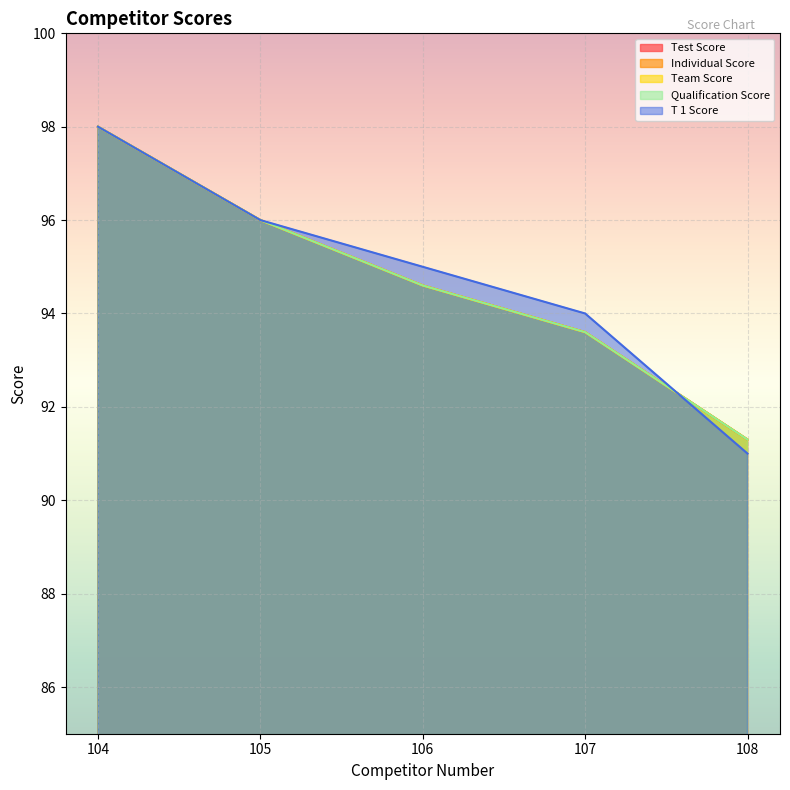

The value of Individual Score at 105 is 59.2. True or false?

False